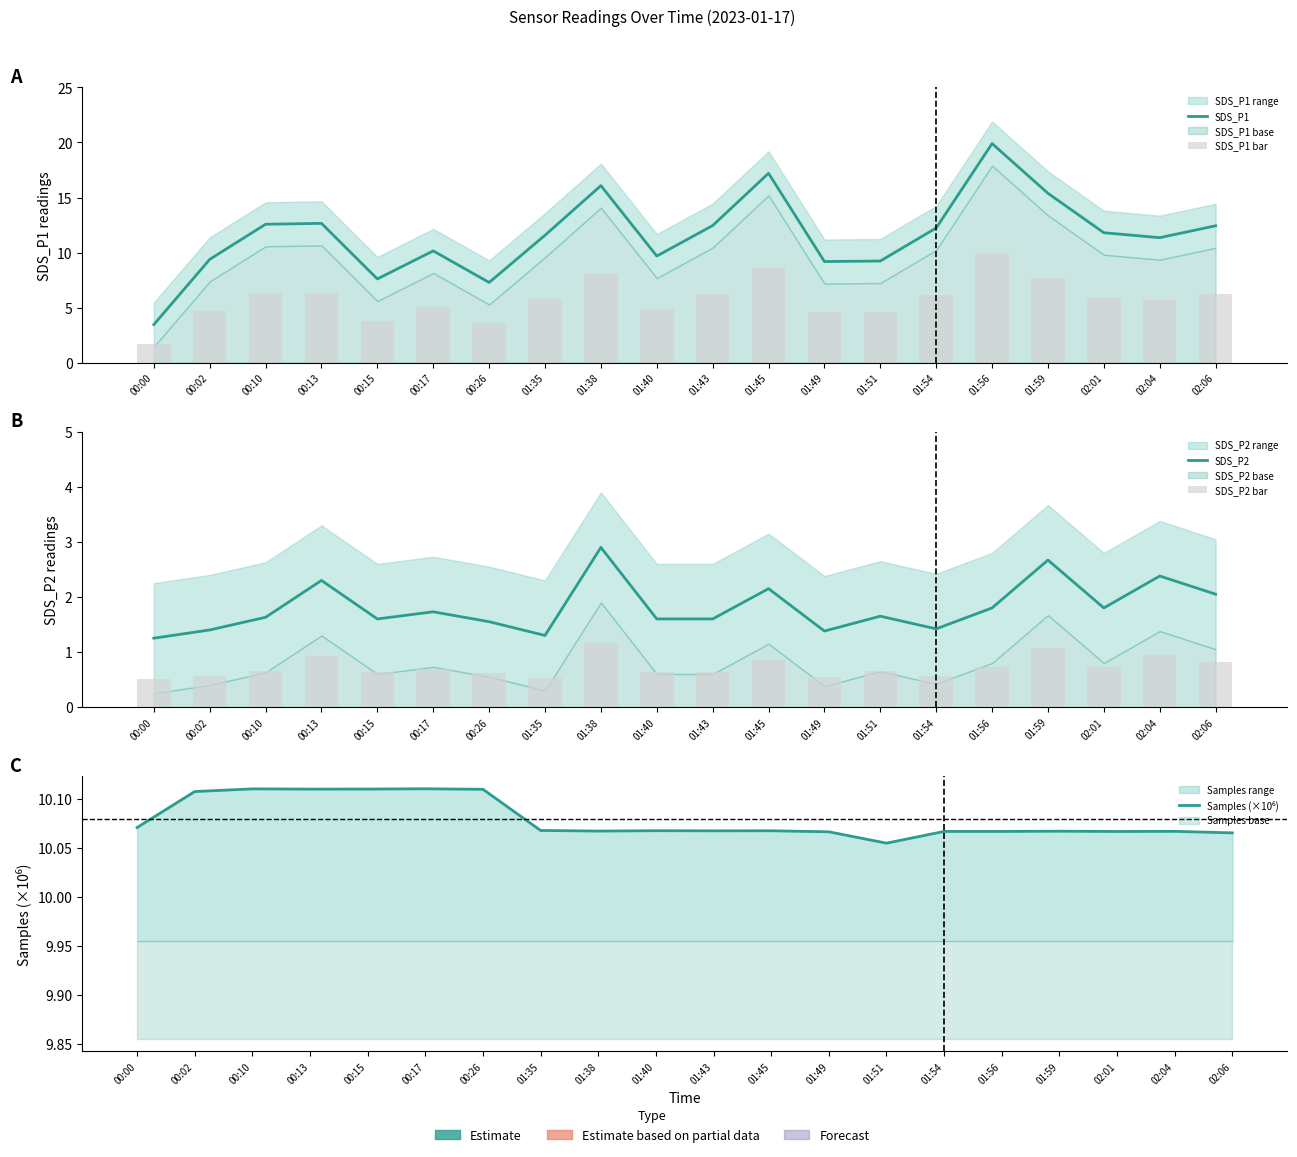

At 00:00, list the series in order from largest to smallest.

Samples (×10⁶), SDS_P1, SDS_P1 bar, SDS_P2, SDS_P2 bar